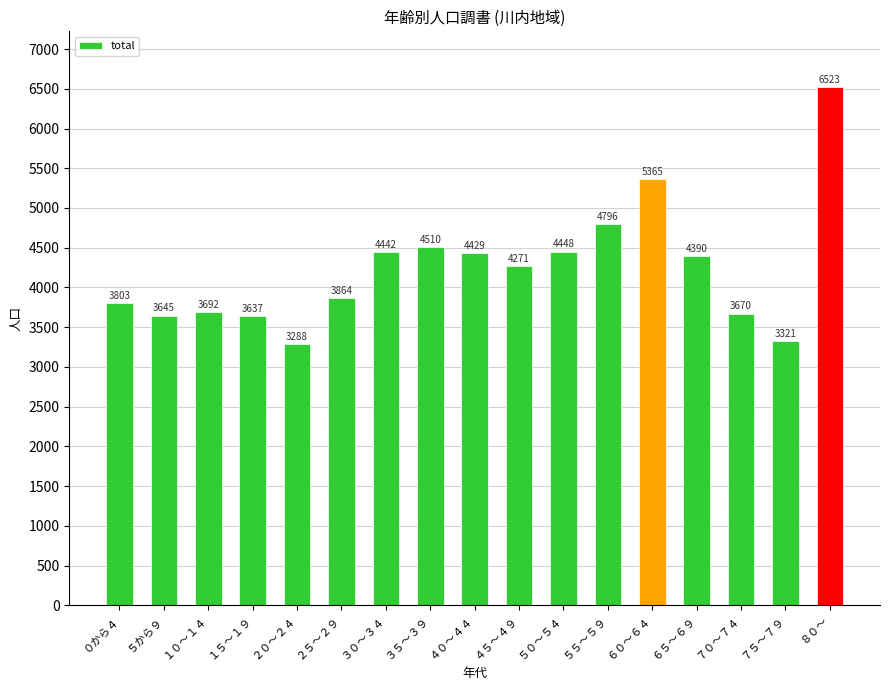

How many categories are shown in the chart?

17